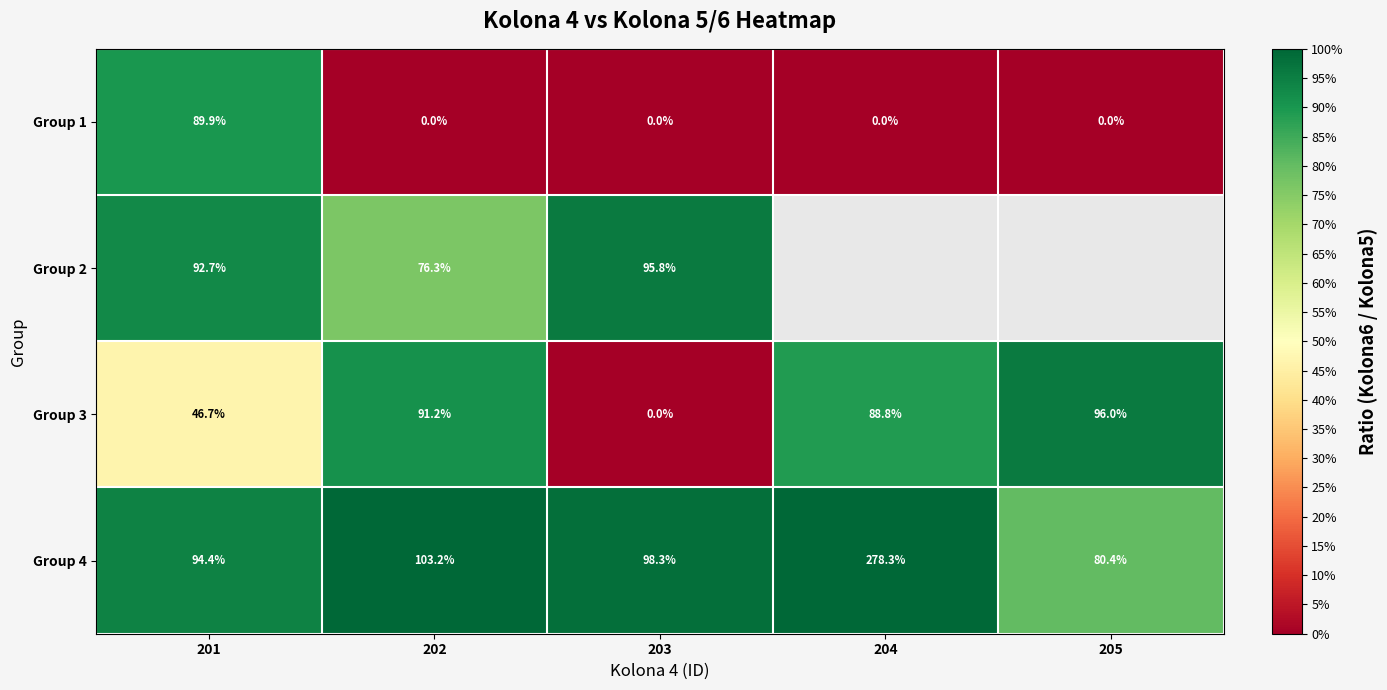

At which label does Group 3 reach its peak?

205